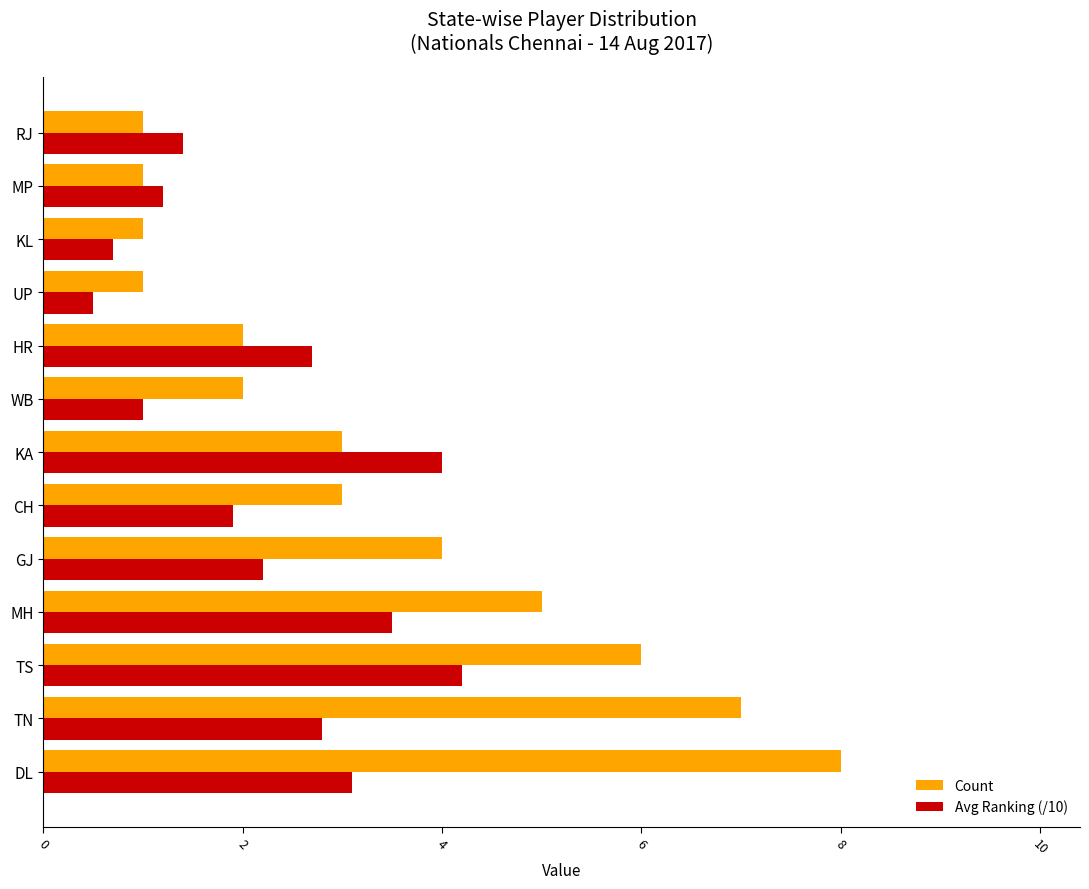

Rank the series at DL from highest to lowest value.

Count, Avg Ranking (/10)